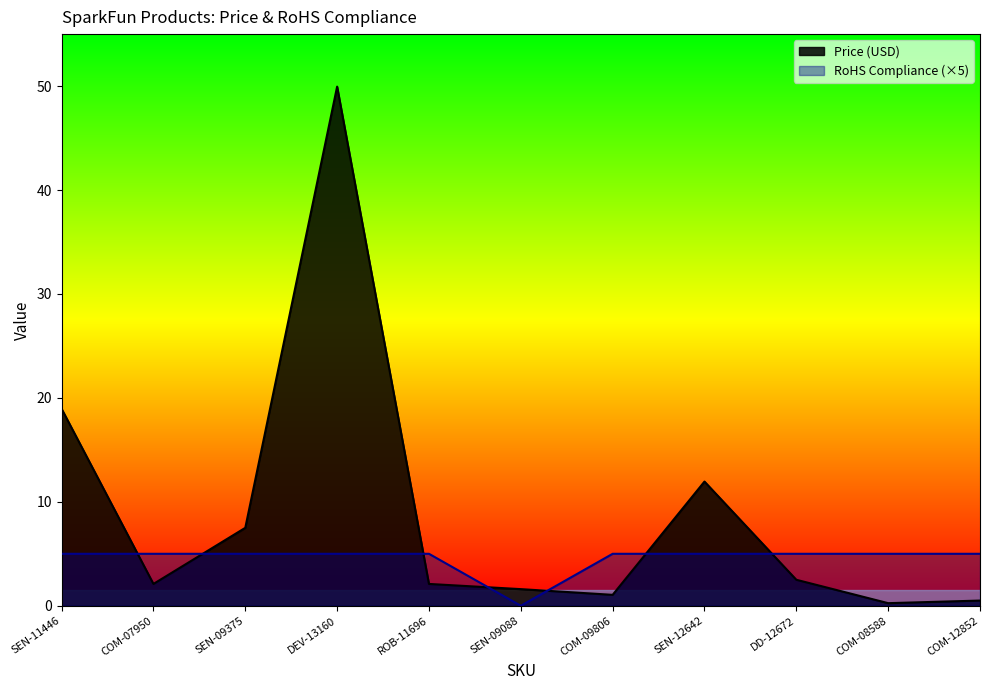

At which label is Price (USD) closest to 25?

SEN-11446